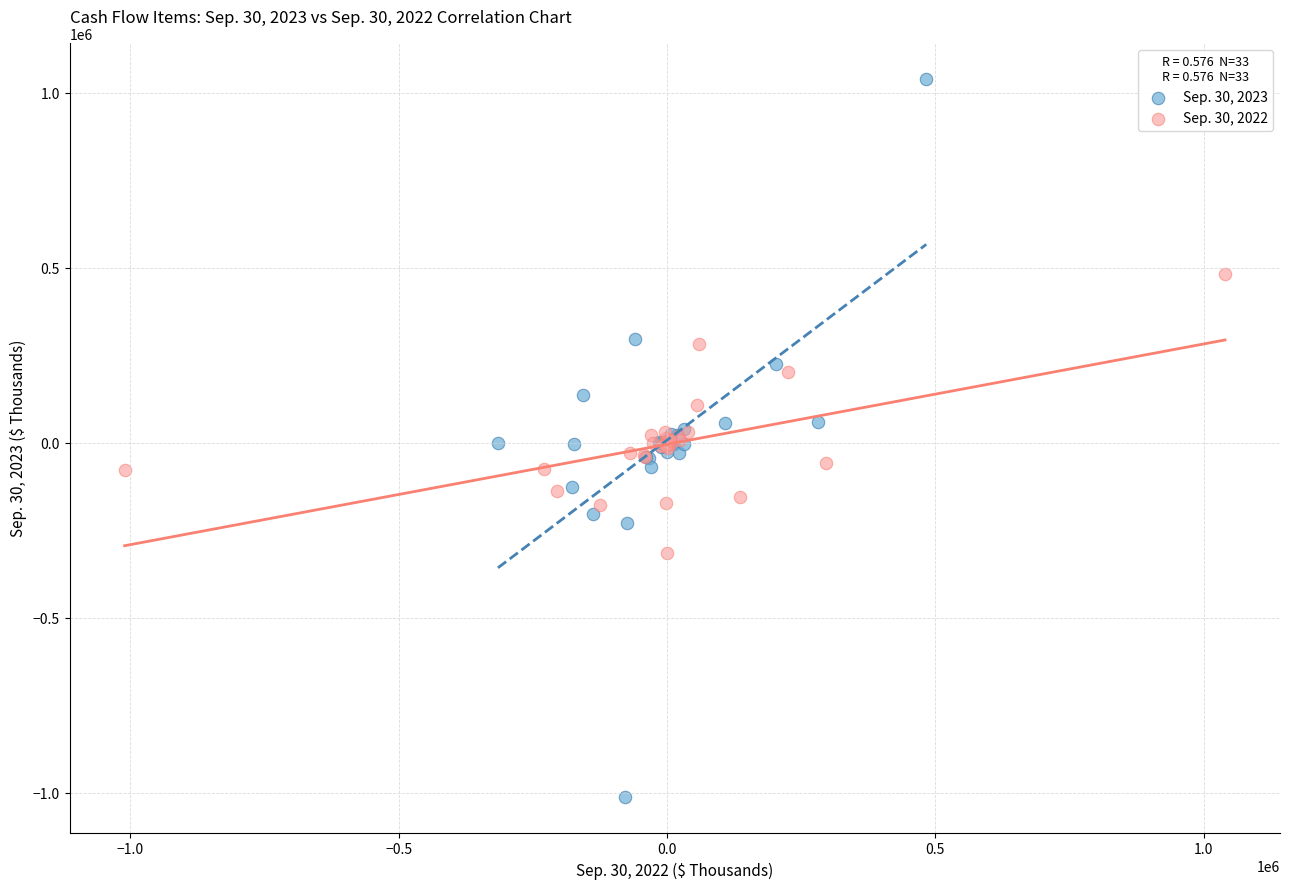

What are all the series names shown in the legend?

Sep. 30, 2023, Sep. 30, 2022